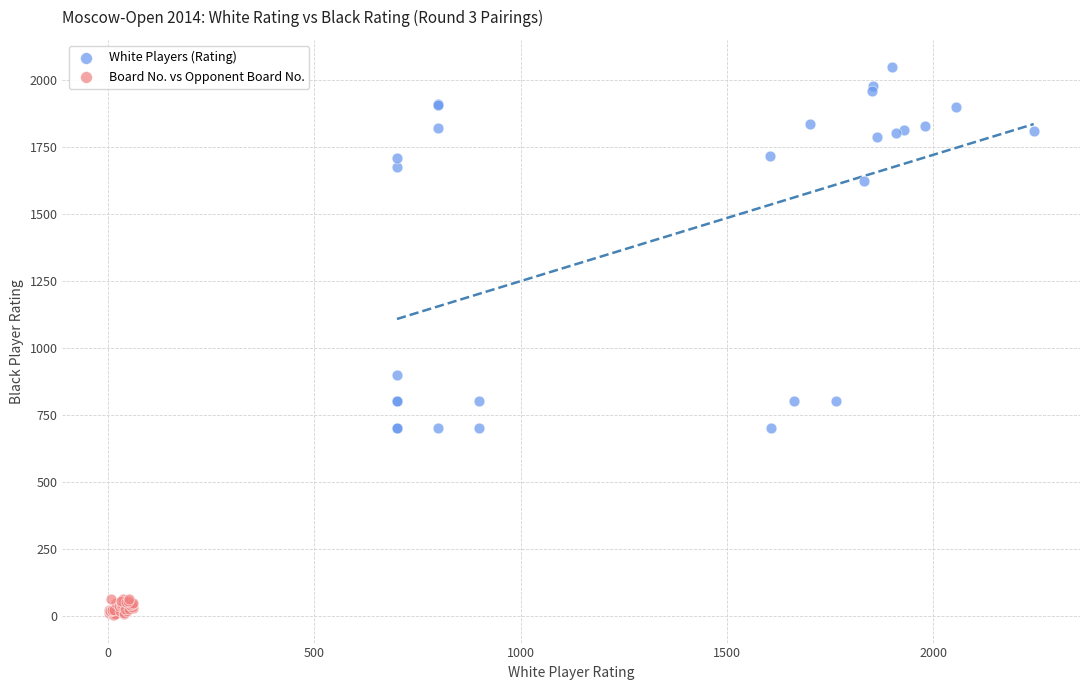

What are all the series names shown in the legend?

White Players (Rating), Board No. vs Opponent Board No.